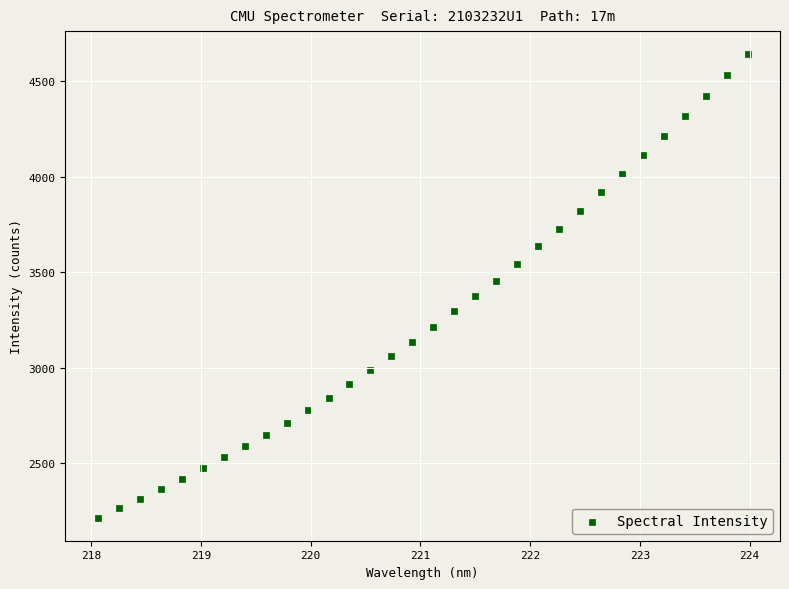

What is the range of Y values (max minus min)?

2423.5